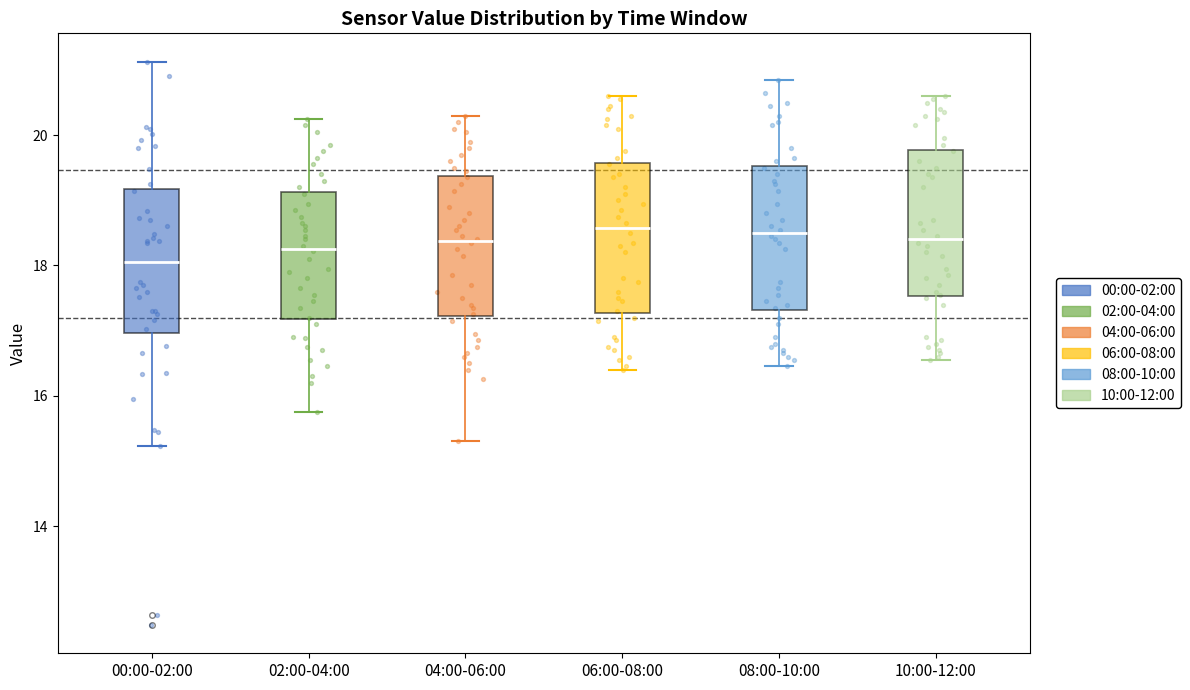

Reading left to right, transcribe this box plot: for each box, give where its median line is, the range the box spans, and where its two whiskers end, as read against the y-axis. The values are not printed on the chart, so give them approximately, as read against the axis.

00:00-02:00: median 18.0, box 17.0 to 19.2, whiskers 15.2 to 21.2
02:00-04:00: median 18.2, box 17.2 to 19.2, whiskers 15.8 to 20.2
04:00-06:00: median 18.4, box 17.2 to 19.4, whiskers 15.4 to 20.4
06:00-08:00: median 18.6, box 17.2 to 19.6, whiskers 16.4 to 20.6
08:00-10:00: median 18.6, box 17.4 to 19.6, whiskers 16.4 to 20.8
10:00-12:00: median 18.4, box 17.6 to 19.8, whiskers 16.6 to 20.6